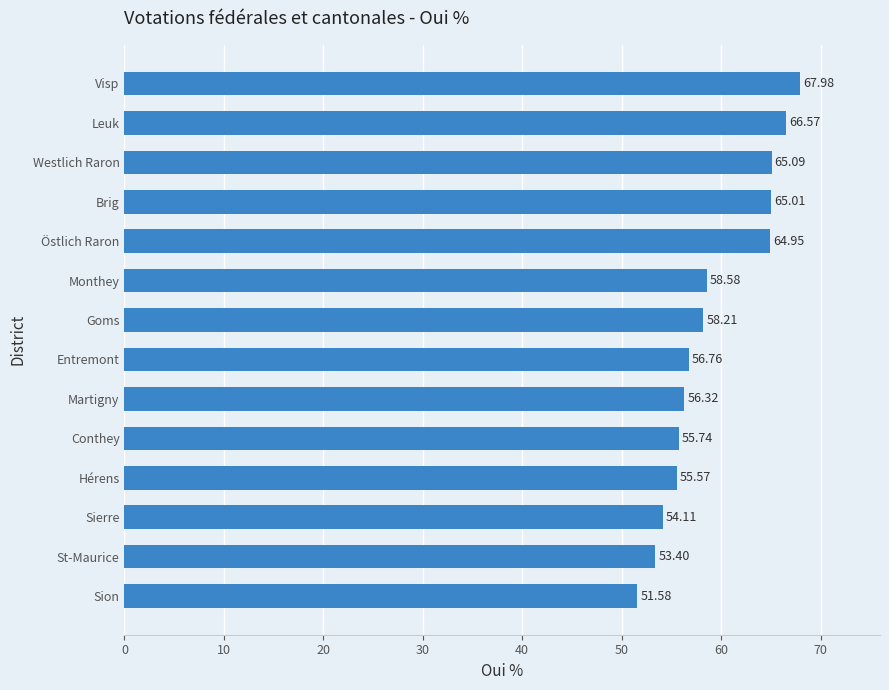

Rank the categories by value from highest to lowest.

Visp, Leuk, Westlich Raron, Brig, Östlich Raron, Monthey, Goms, Entremont, Martigny, Conthey, Hérens, Sierre, St-Maurice, Sion